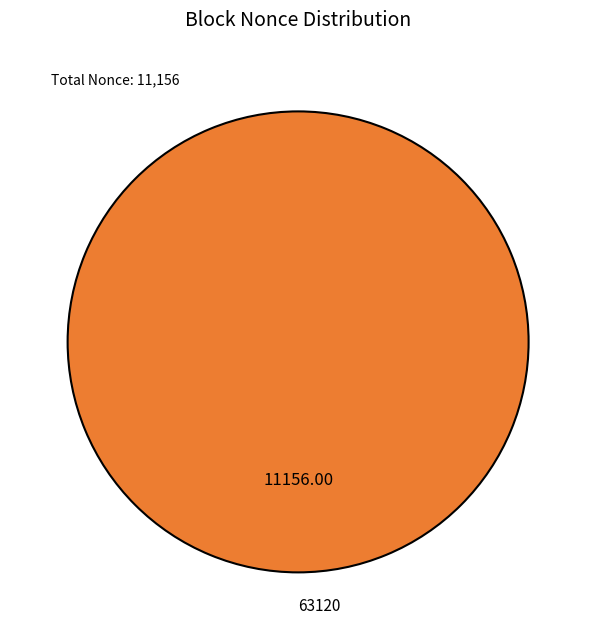

Rank the categories by value from lowest to highest.

63120